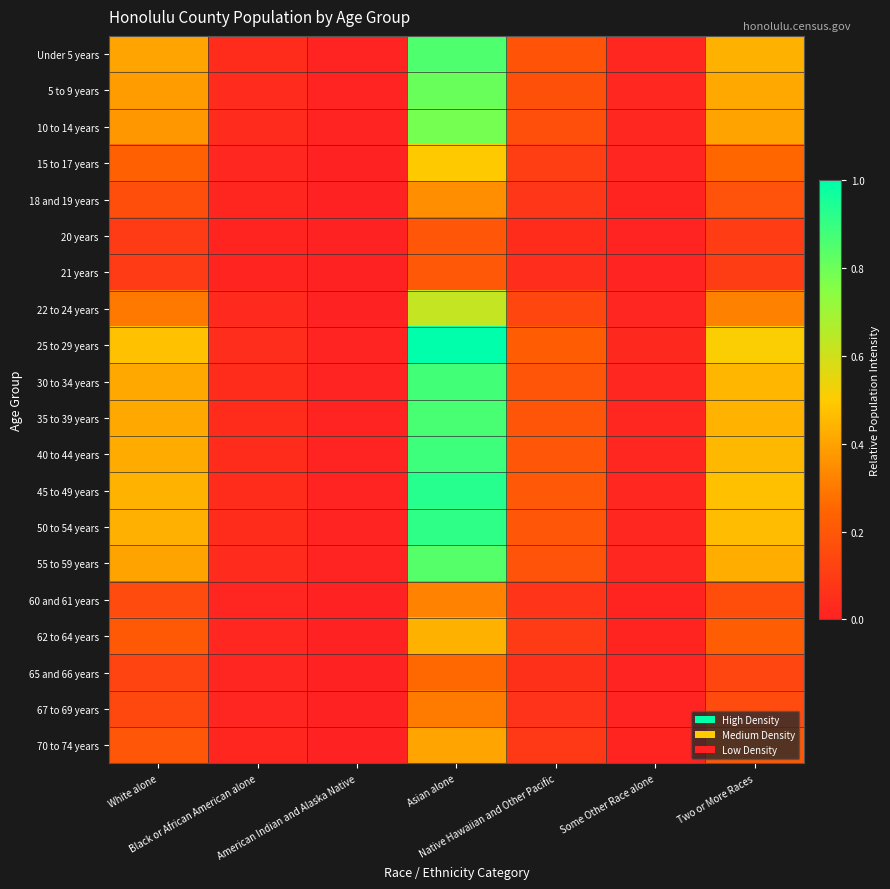

Which series has the largest total across all categories?

25 to 29 years